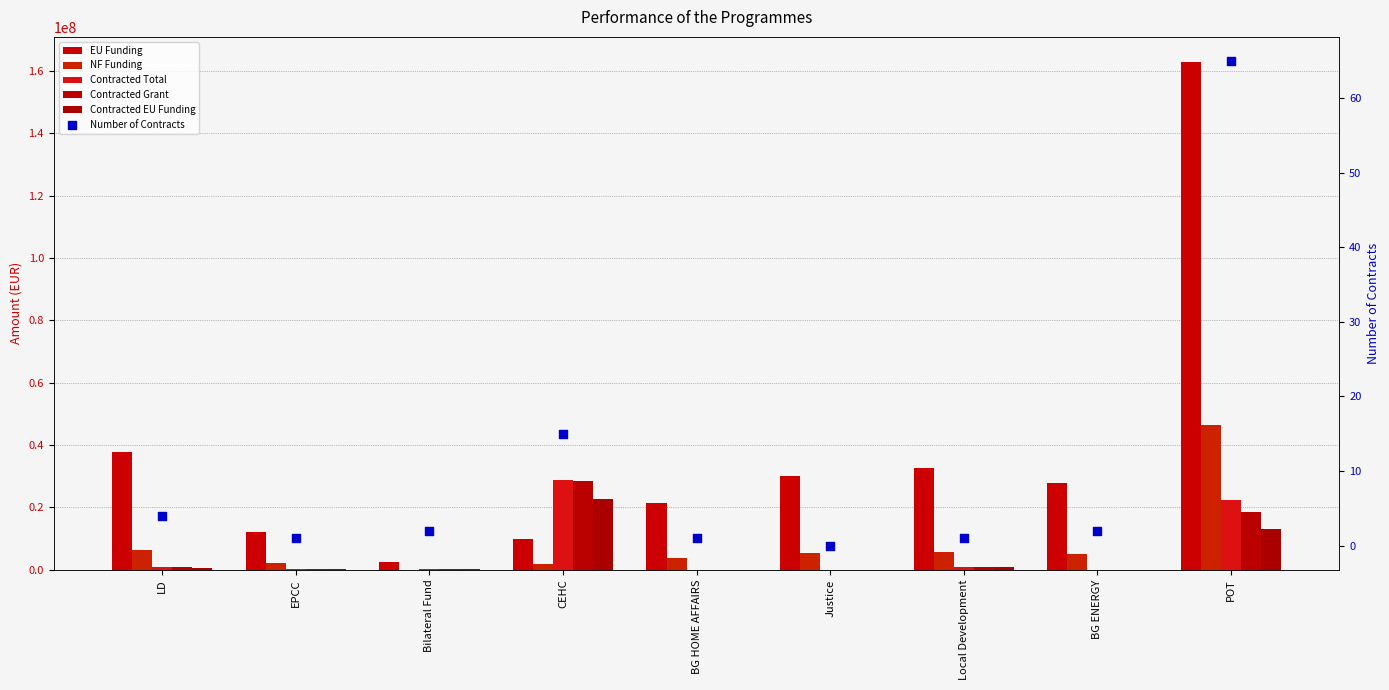

Is the value of EU Funding at POT greater than the value of Contracted EU Funding at LD?

Yes